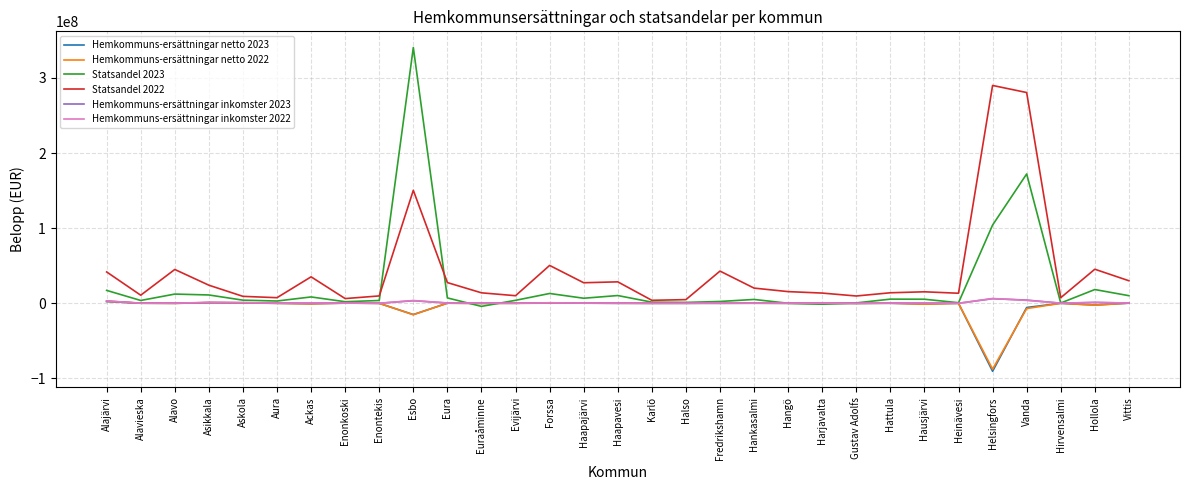

Is it true that Hemkommuns-ersättningar netto 2023 equals 0.0 at Karlö?

True